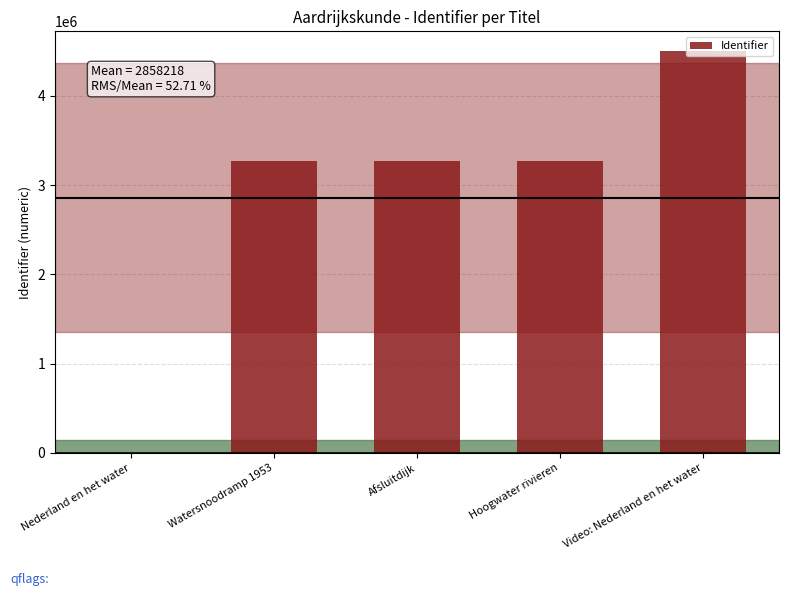

Where is the data nearest to the value 2248474?

Watersnoodramp 1953